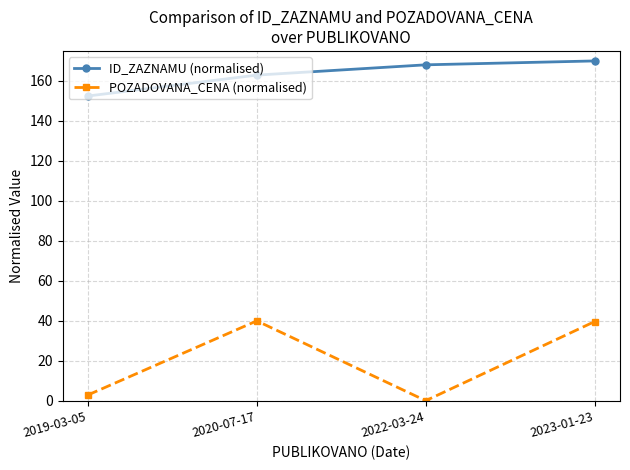

Rank the series at 2019-03-05 from lowest to highest value.

POZADOVANA_CENA (normalised), ID_ZAZNAMU (normalised)